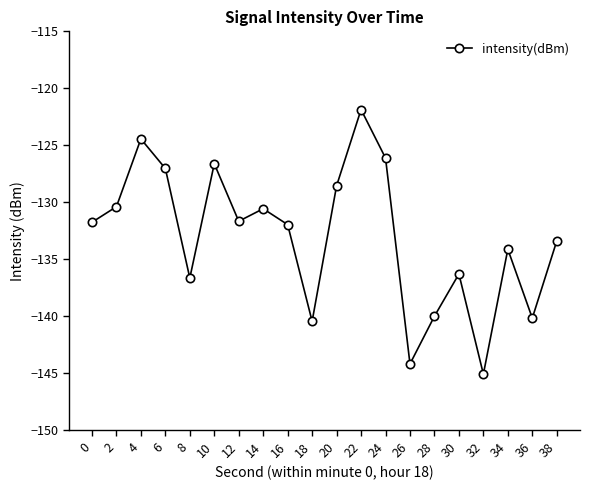

Where does the data first go above -131?

2